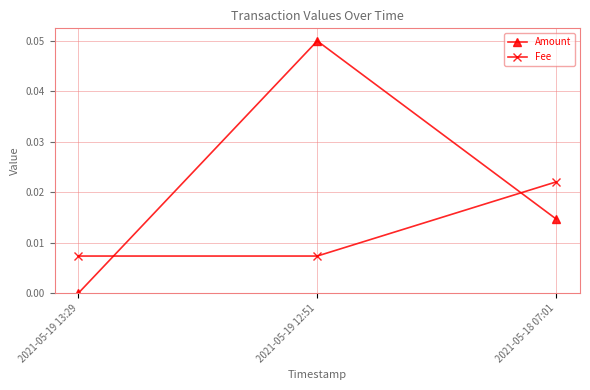

What are all the series names shown in the legend?

Amount, Fee